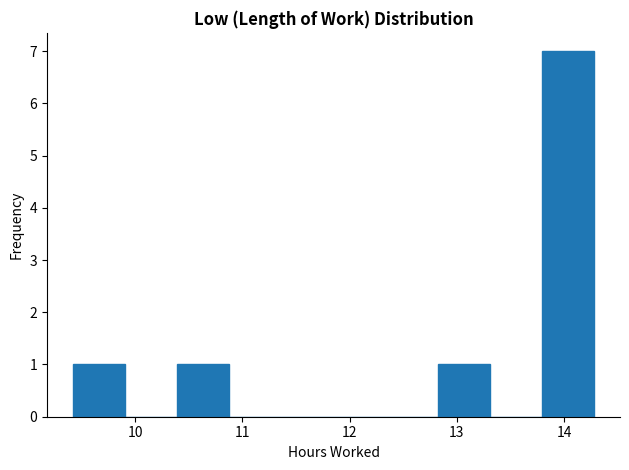

What is the height of the bar covering 13.8 to 14.3 on the x-axis? Neither the bar edges nor the heights are printed on the chart, so give them approximately, as read against the axes.

7